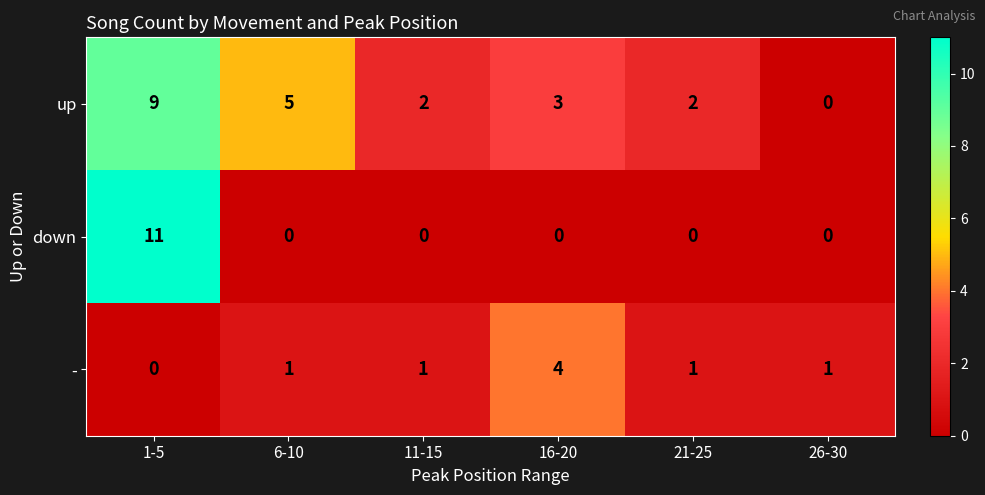

Where does the up series first go above 3?

1-5